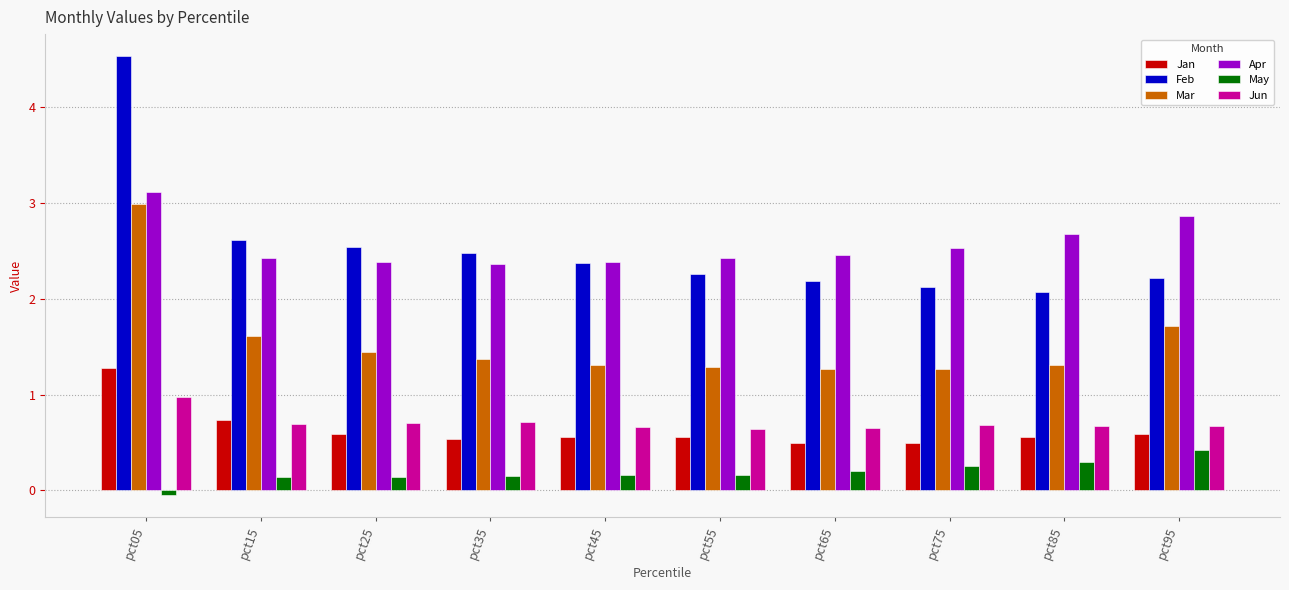

True or false: Jan has a value of 1.0 at pct15.

False